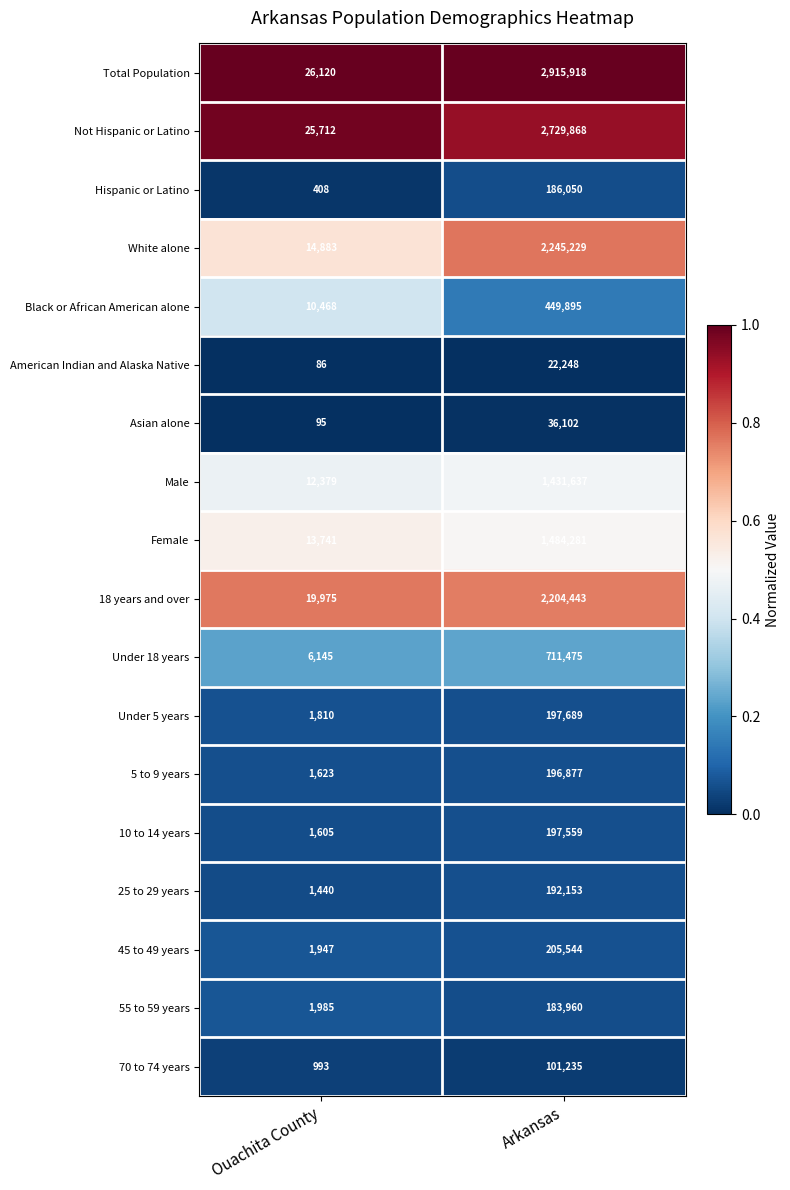

At which category does the chart reach its peak across all series?

Arkansas